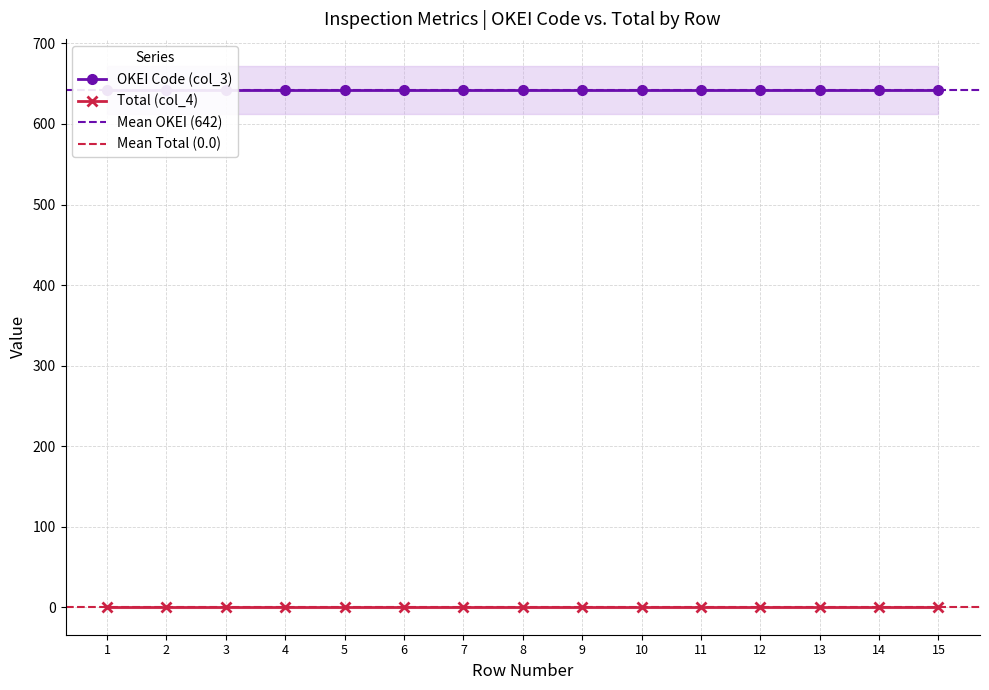

Read the OKEI Code (col_3) value at 1.

642